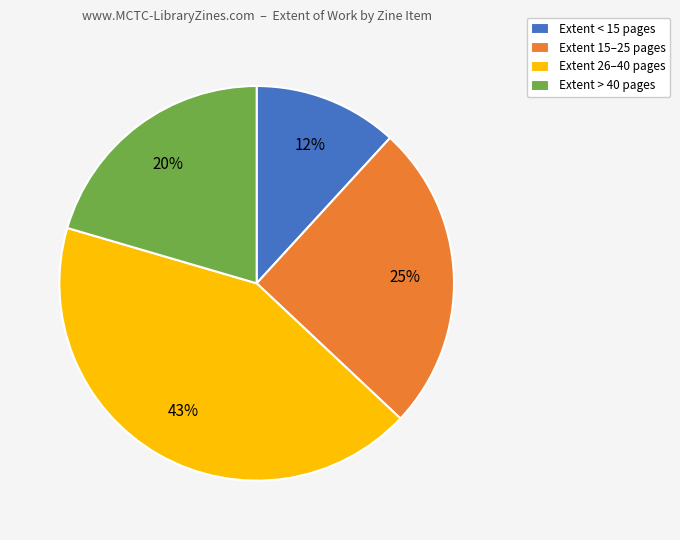

How many segments does this pie chart have?

4